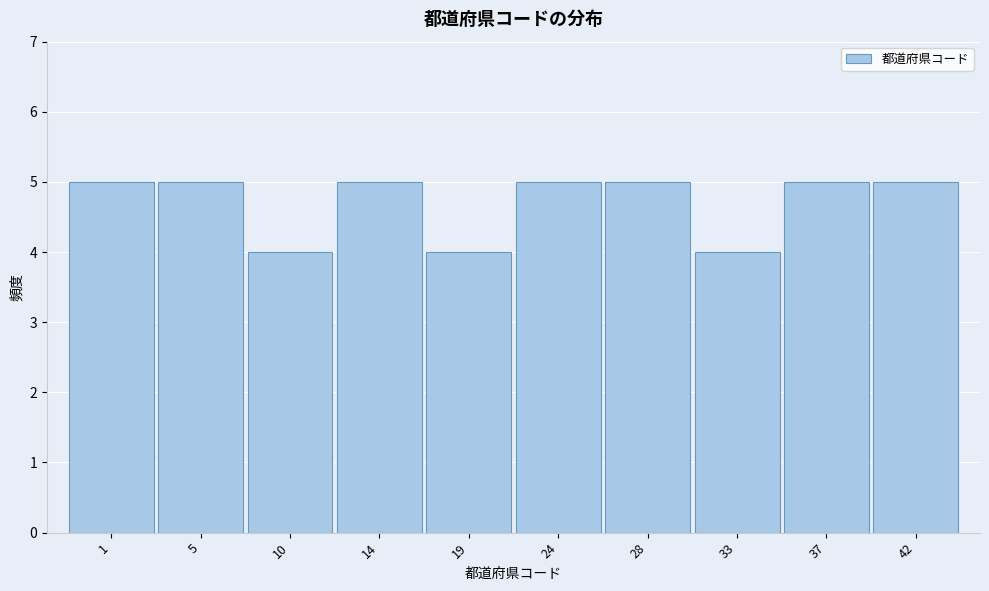

Reading right to left, transcribe all the data shown in this chart.

5	5	4	5	5	4	5	4	5	5